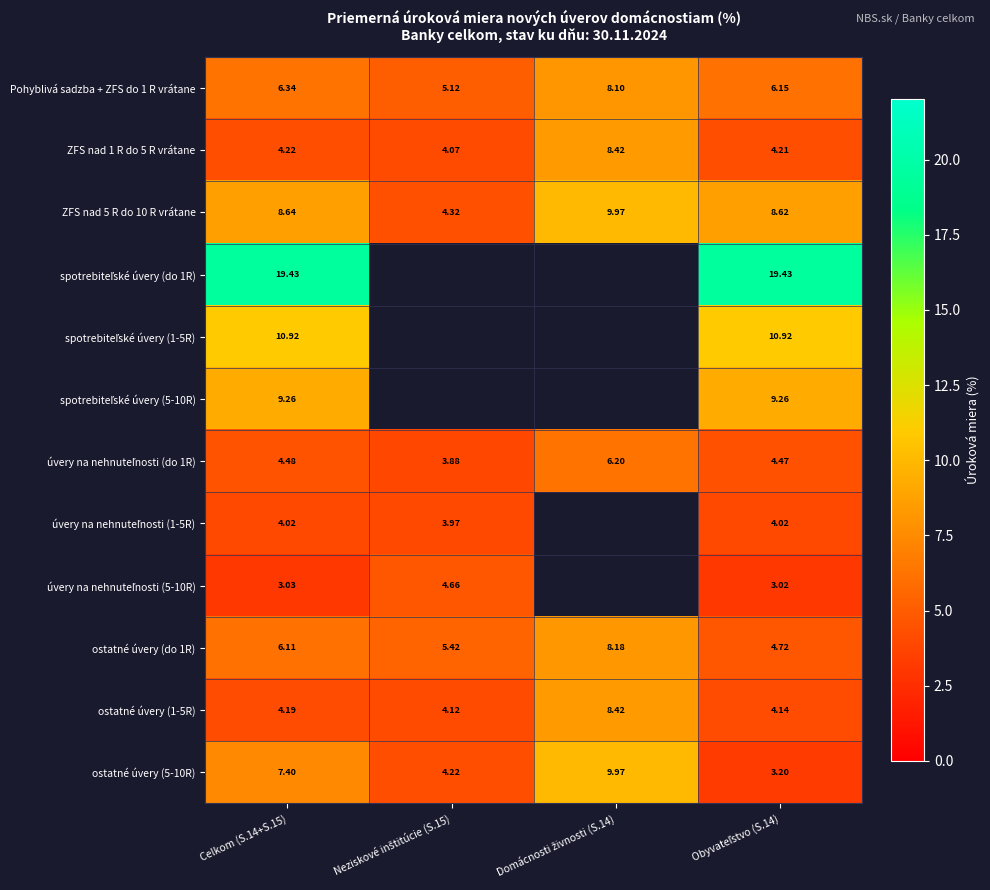

What value does the ZFS nad 1 R do 5 R vrátane series have at Obyvateľstvo (S.14)?

4.2